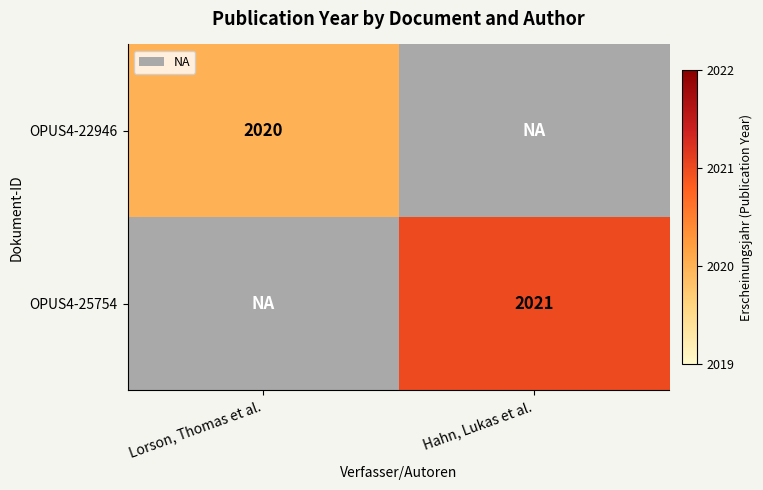

Is it true that OPUS4-25754 equals 2021 at Hahn, Lukas et al.?

True